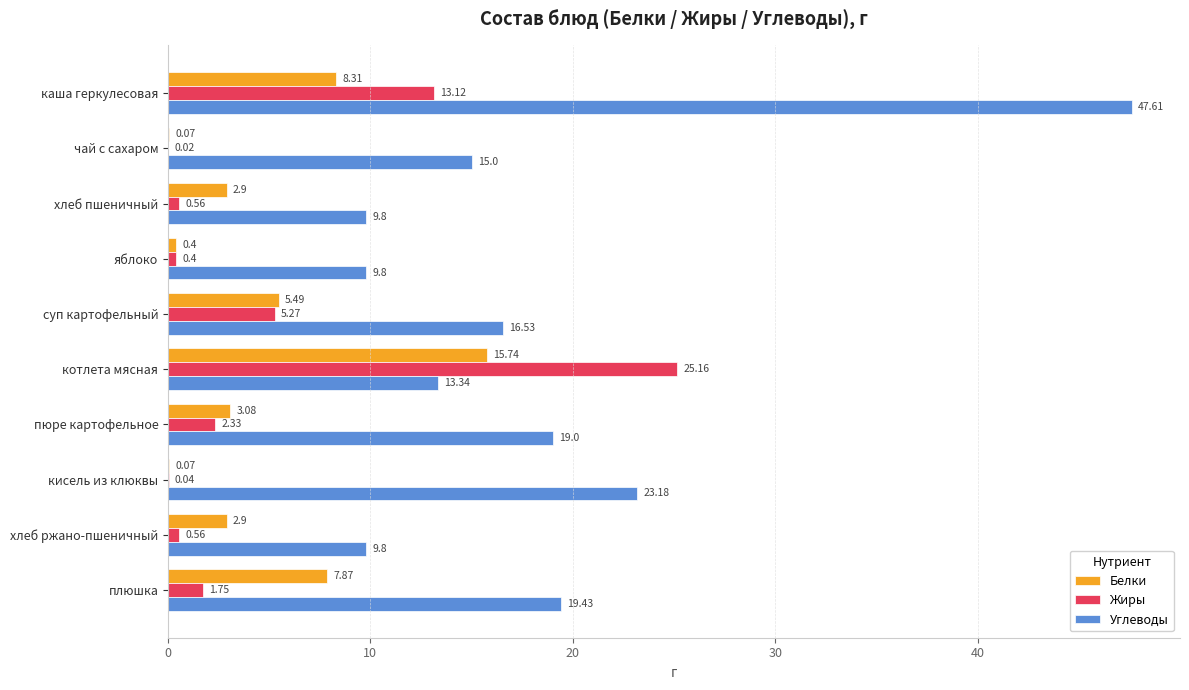

At which label is Углеводы closest to 28?

кисель из клюквы